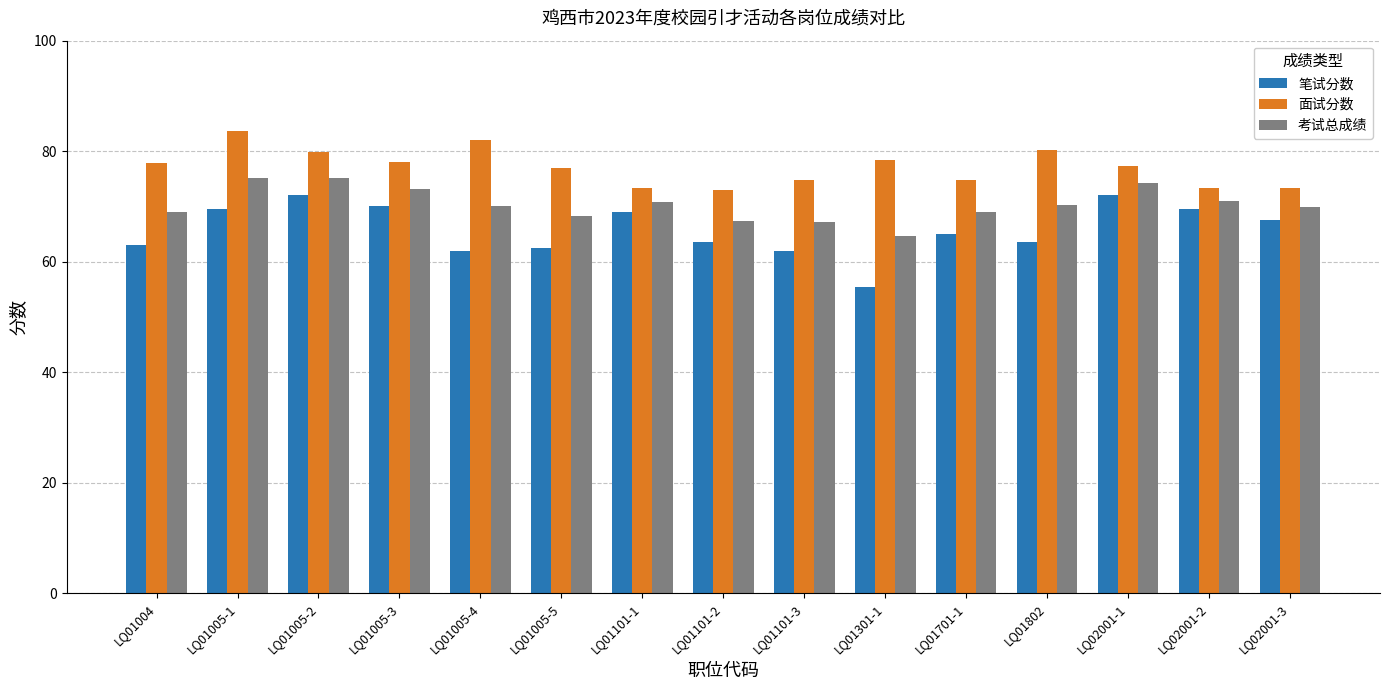

What is the label of the 8th bar from the right?

LQ01101-2